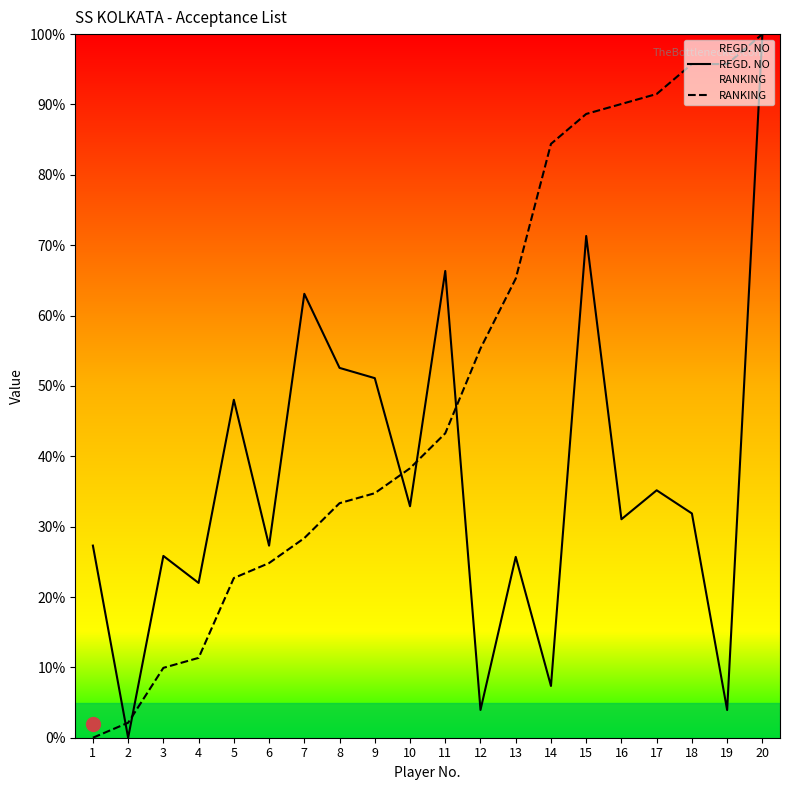

Which series has the largest total across all categories?

RANKING